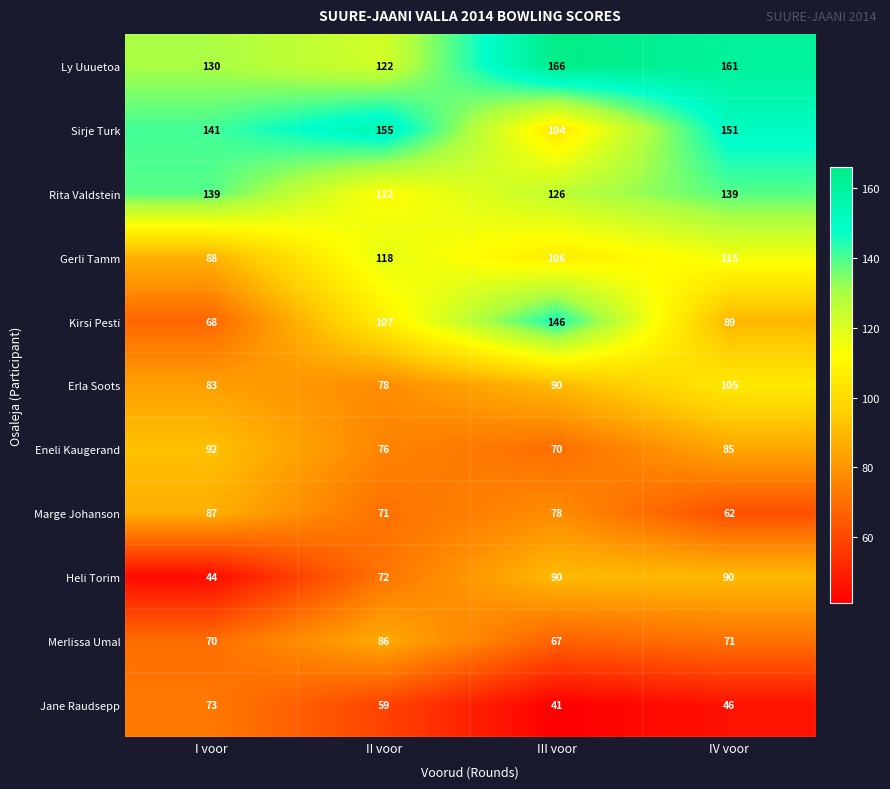

Which series has the largest total across all categories?

Ly Uuuetoa